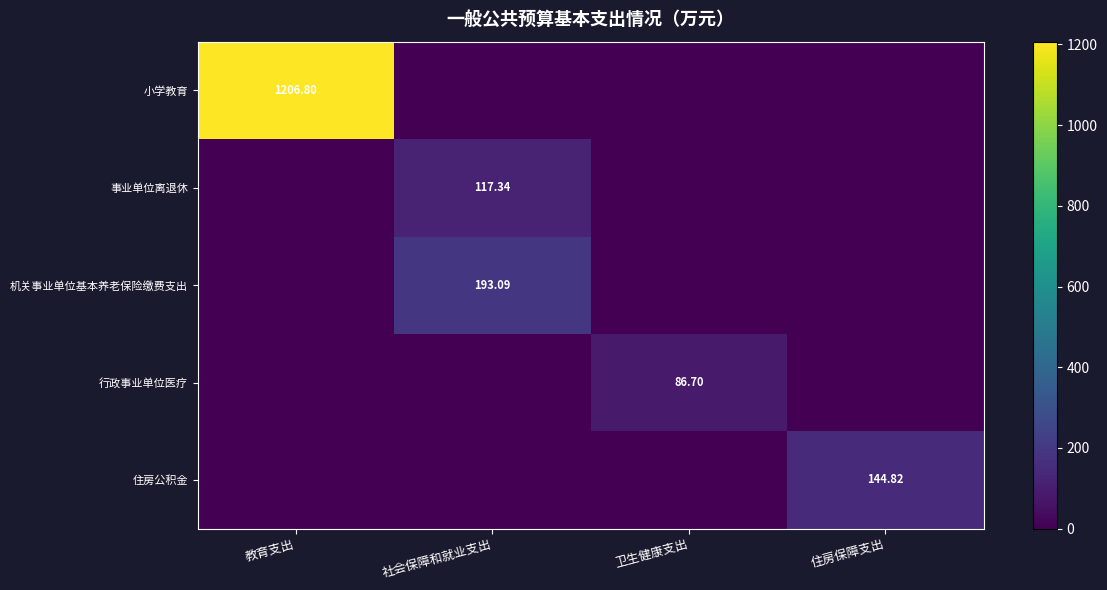

How many data points in 行政事业单位医疗 are above 0?

1